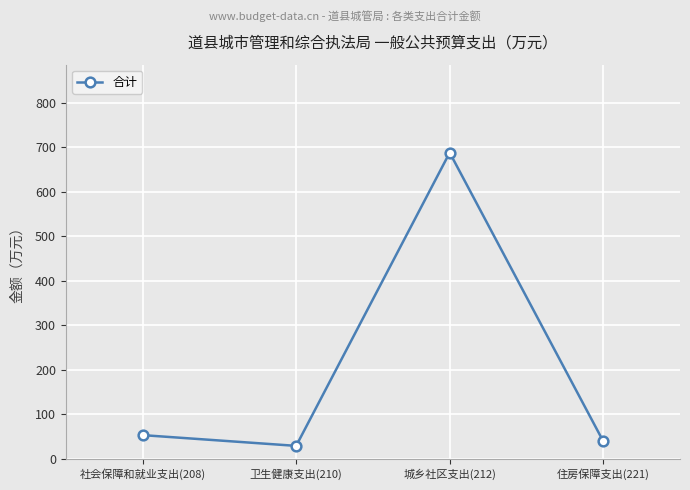

What is the difference between the second highest and minimum values?

24.2